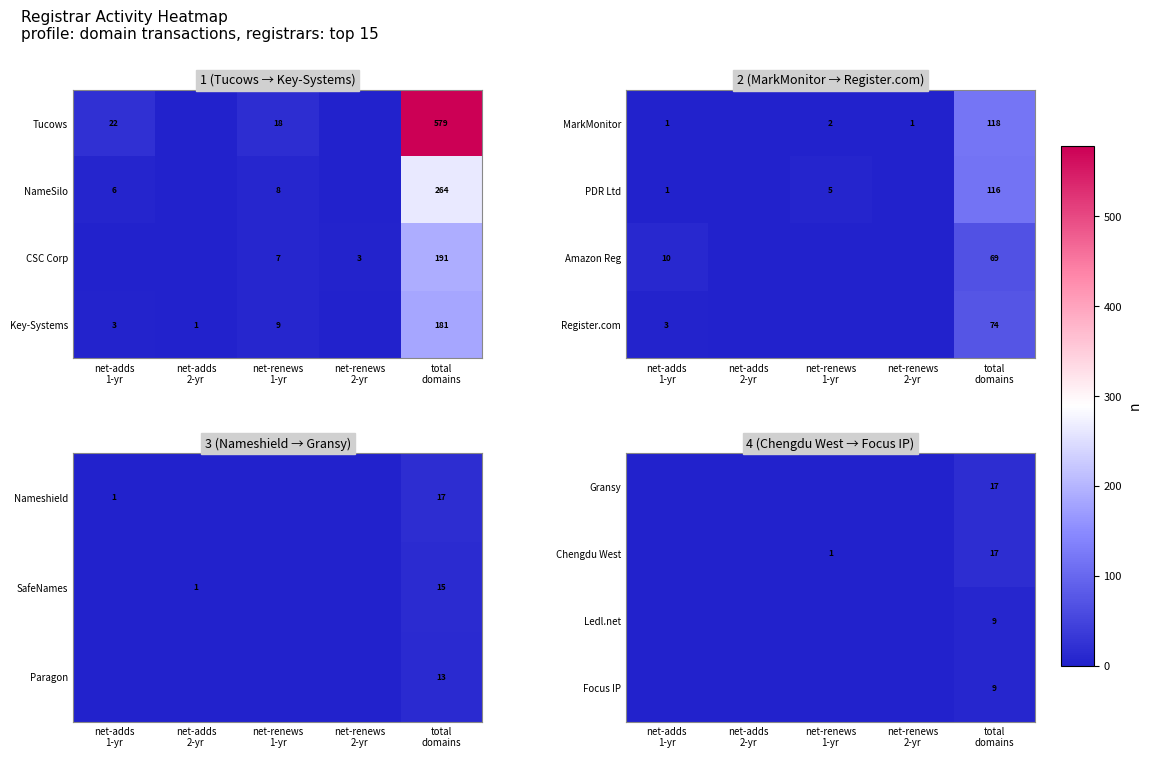

True or false: Chengdu West has a value of 0 at net-renews 1-yr.

False